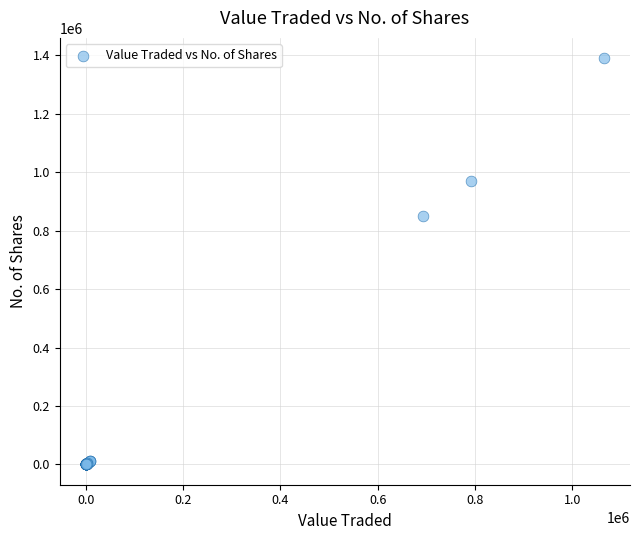

What Y value in the scatter plot is closest to 695375?

850334